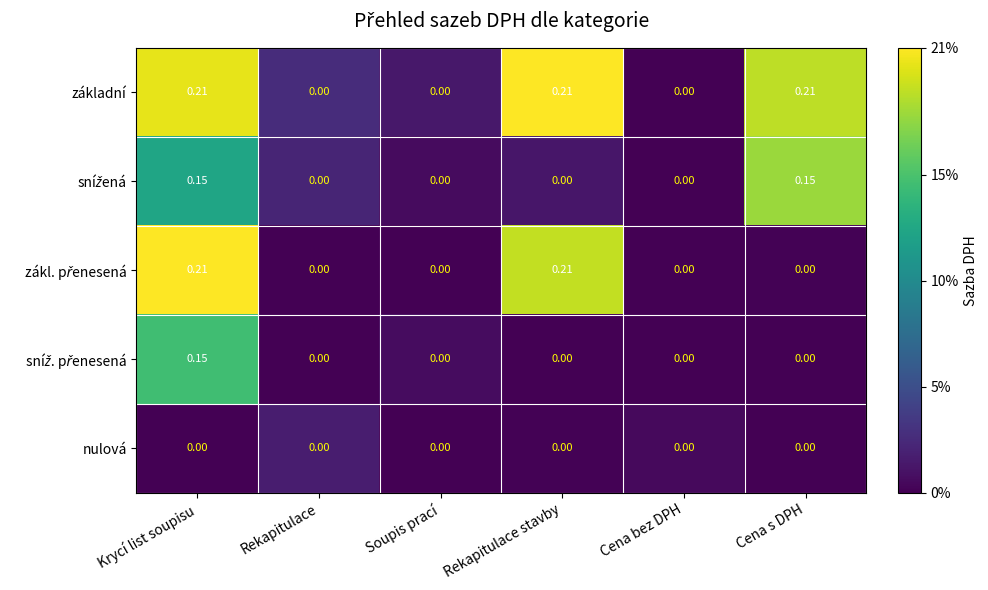

At which category is the sum across all series the highest?

Krycí list soupisu